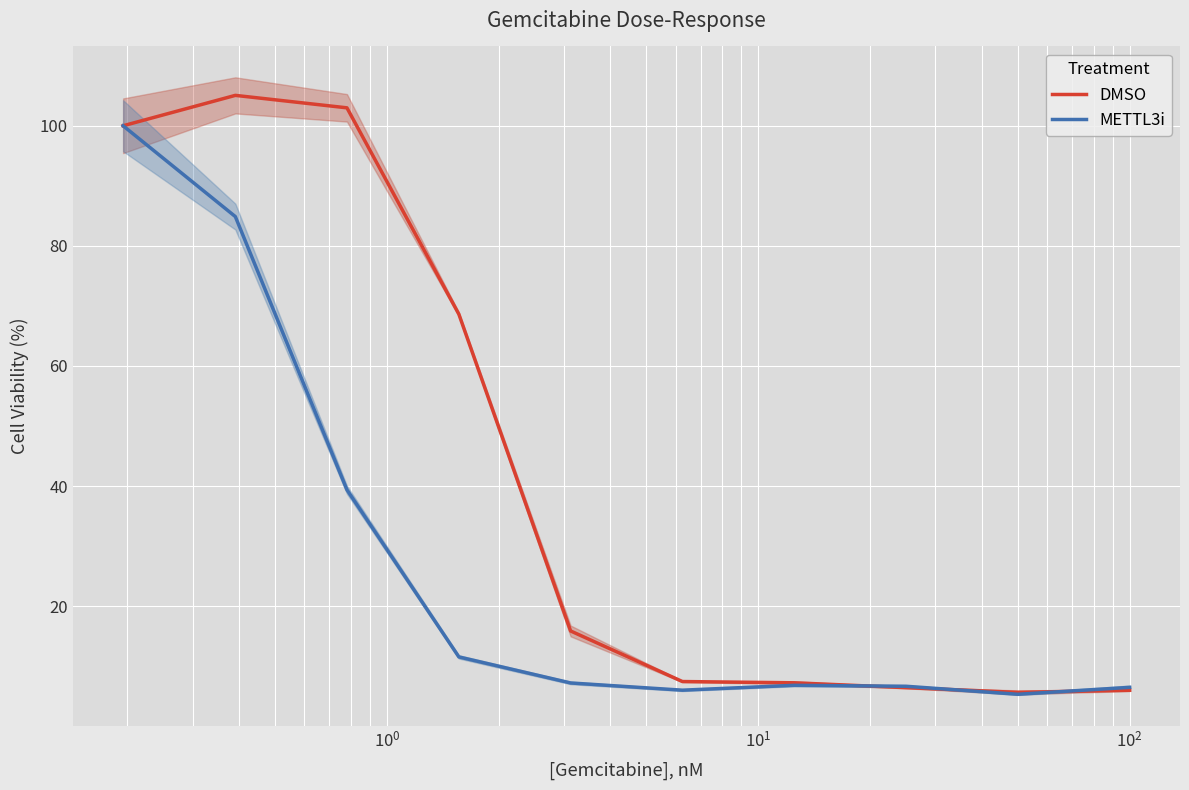

What is the lowest value of the METTL3i series?

5.3